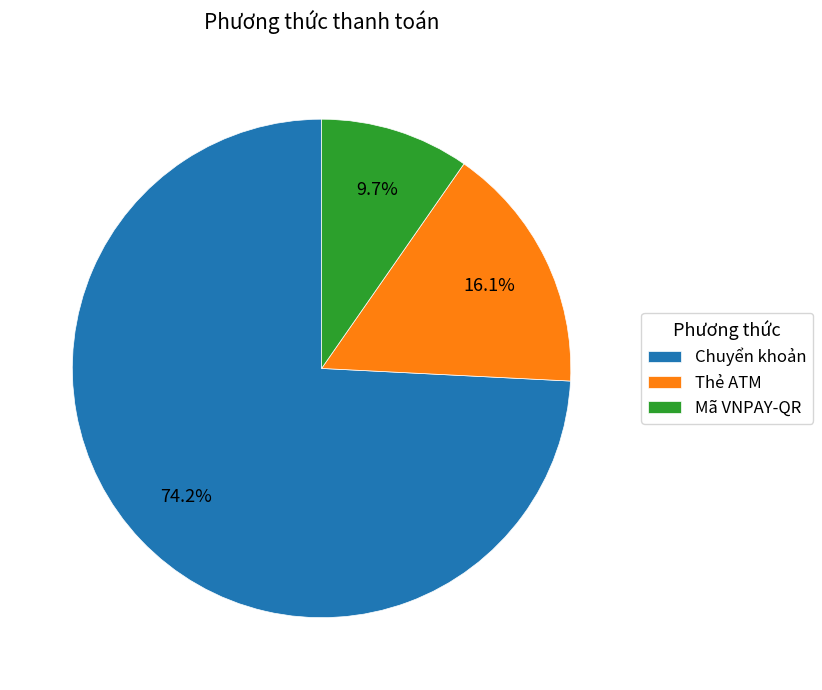

How many slices are in this pie chart?

3